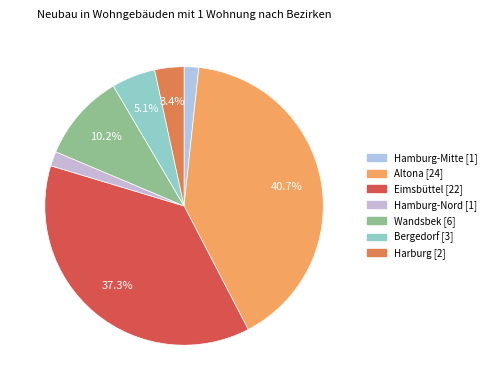

What is the largest slice in the pie chart?

Altona